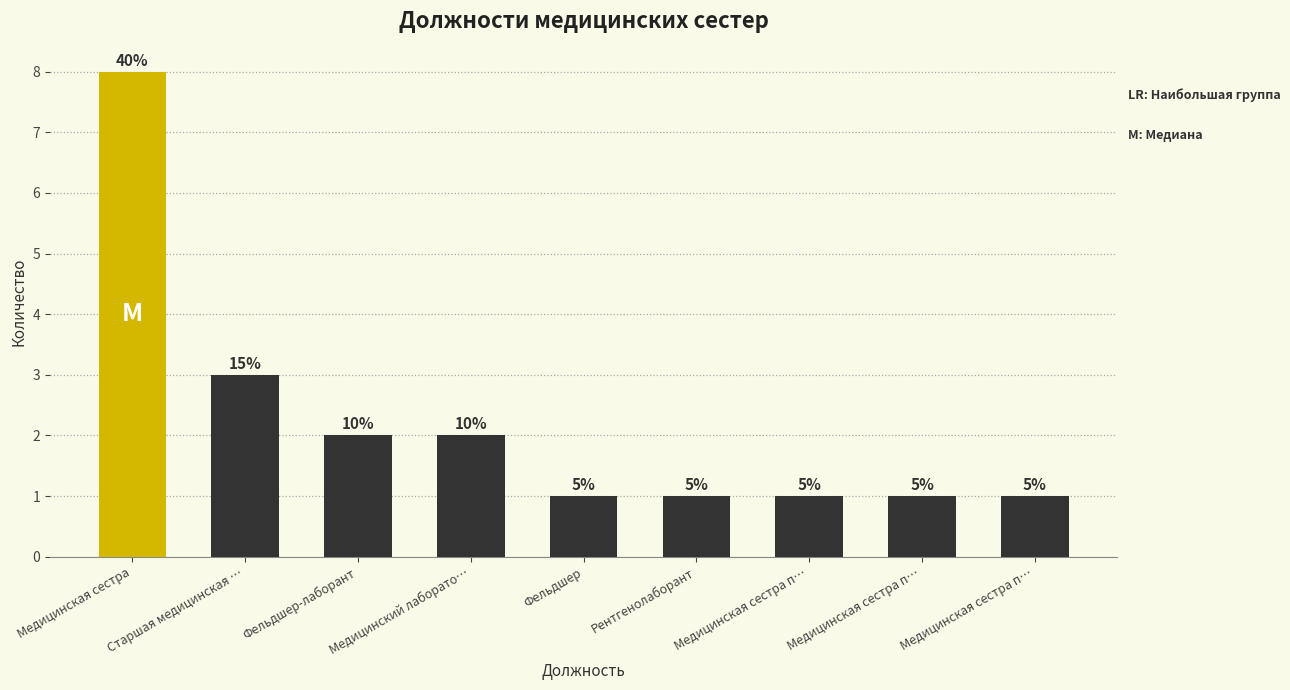

Does the chart contain any negative values?

No